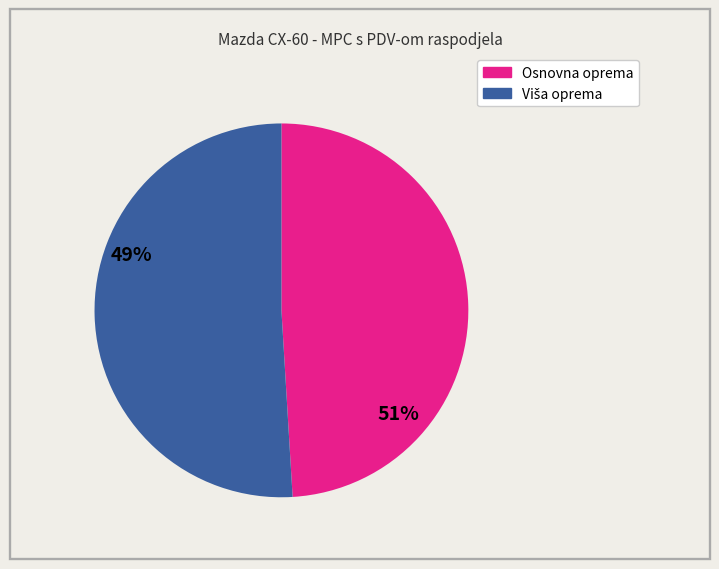

Is there a majority slice in this chart?

Yes